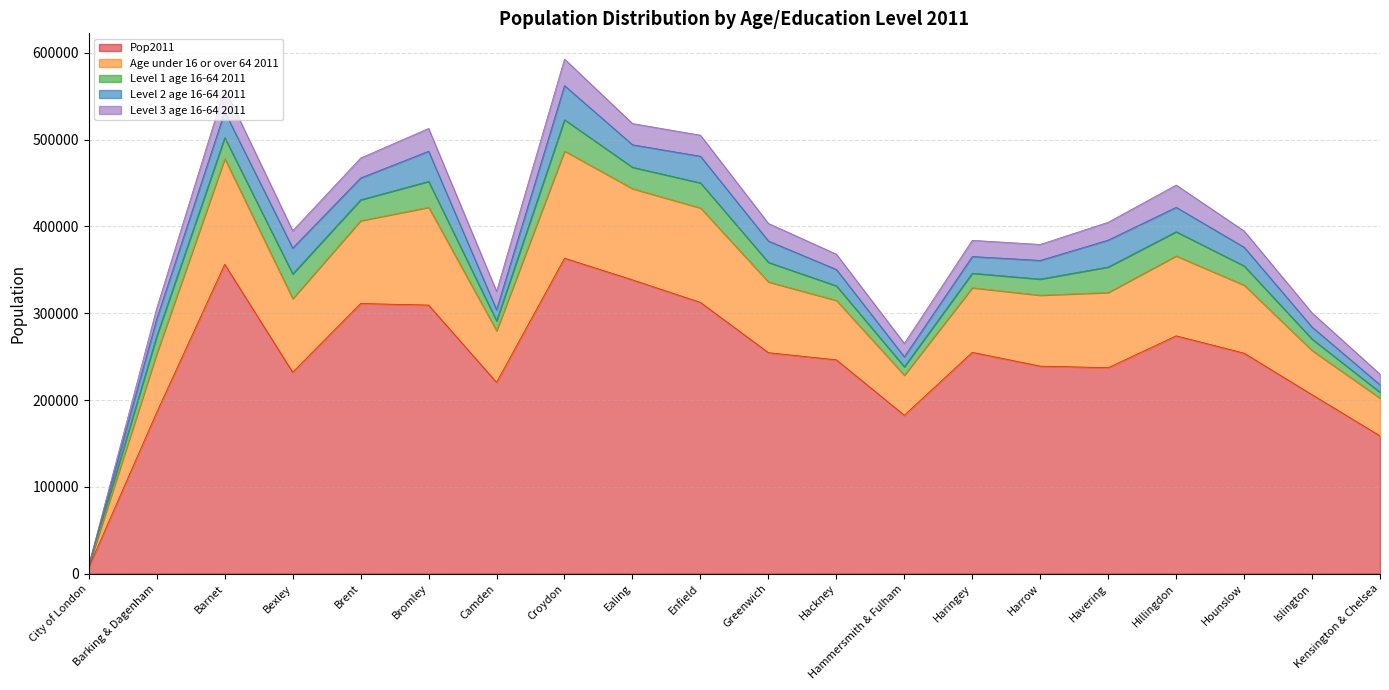

True or false: Age under 16 or over 64 2011 and Level 1 age 16-64 2011 cross at least once.

False